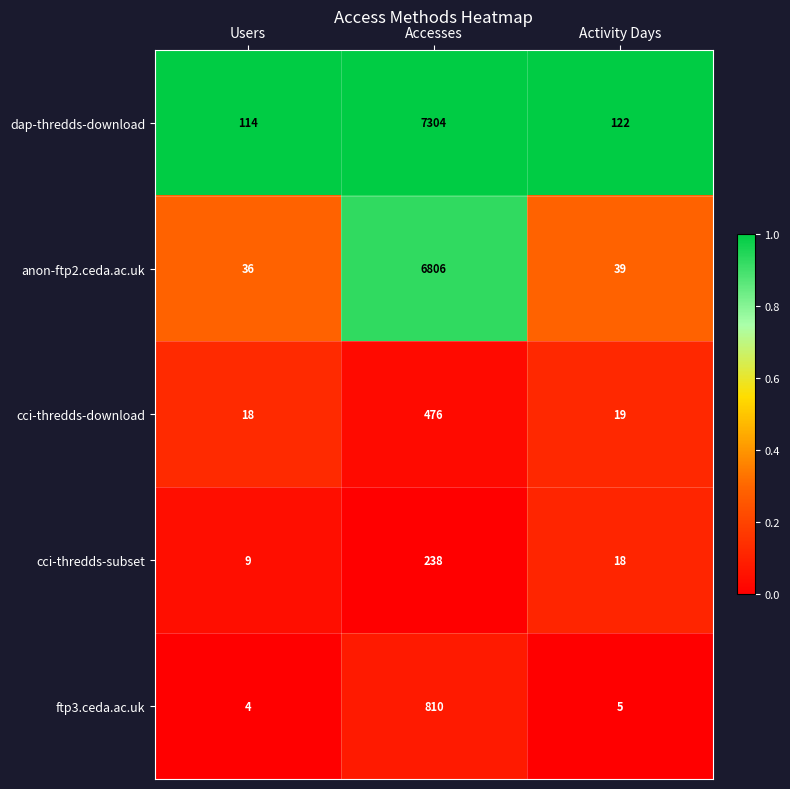

What is the minimum value for cci-thredds-download?

18